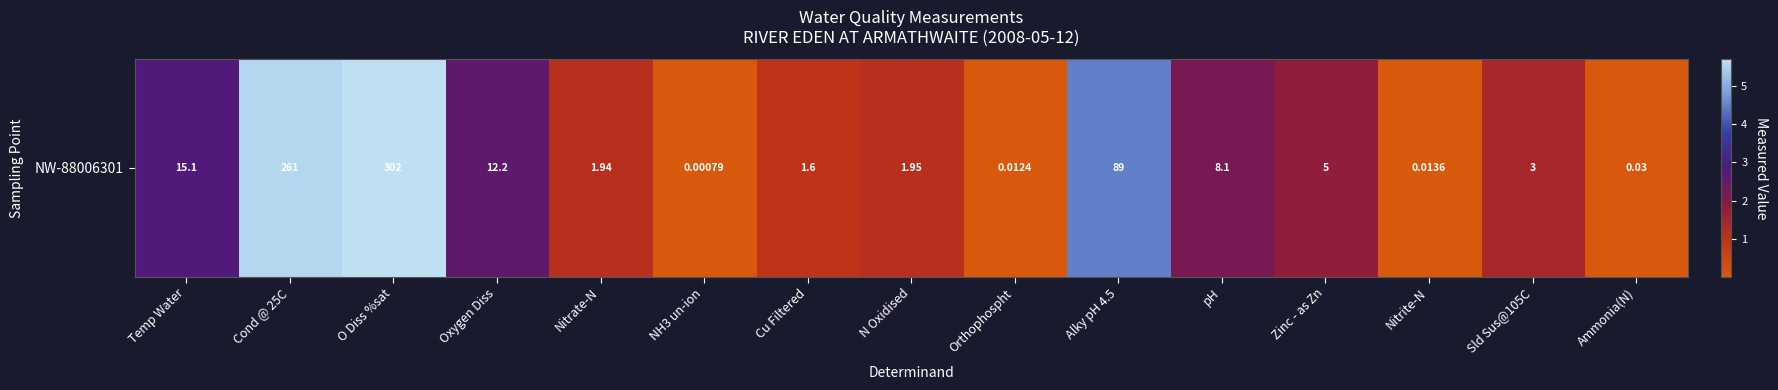

What is the average value?

2.0